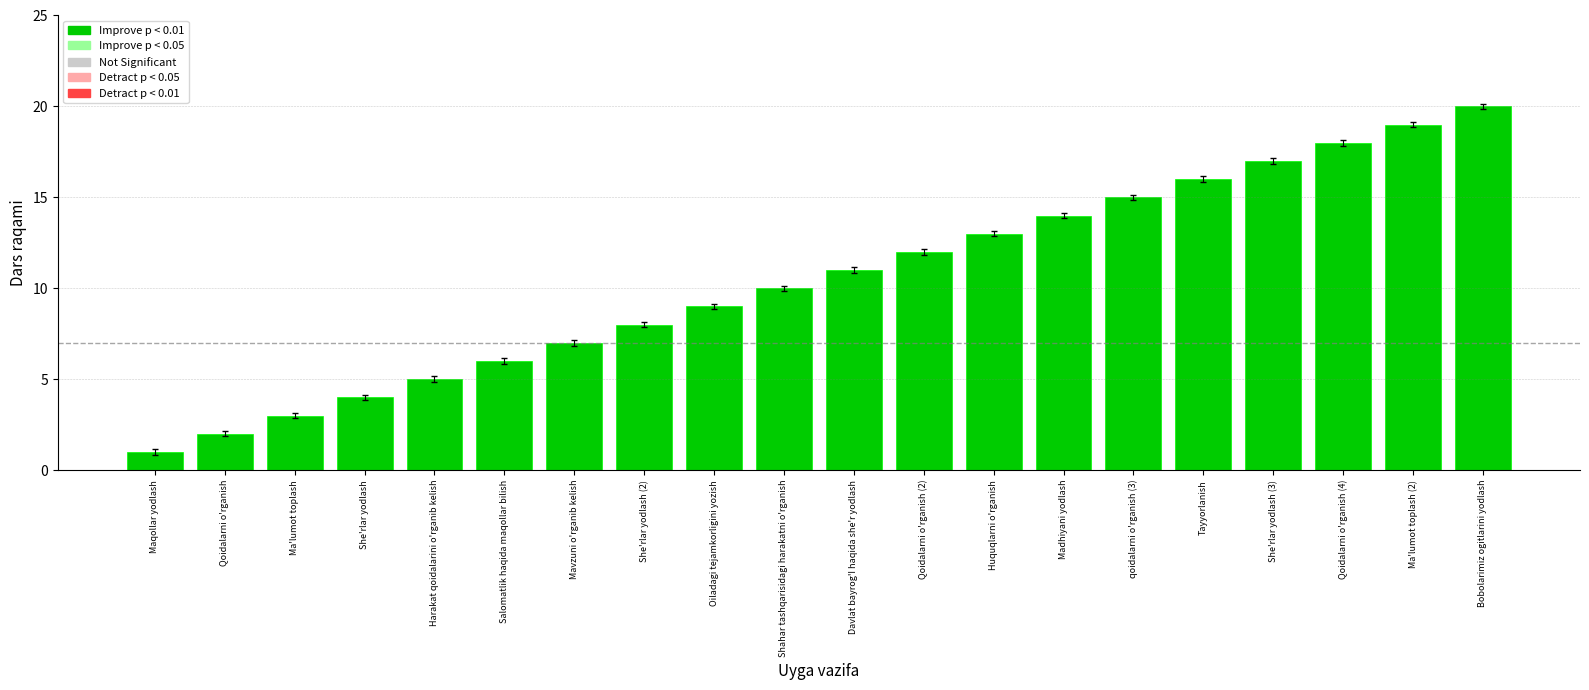

How many data points are less than 11?

10